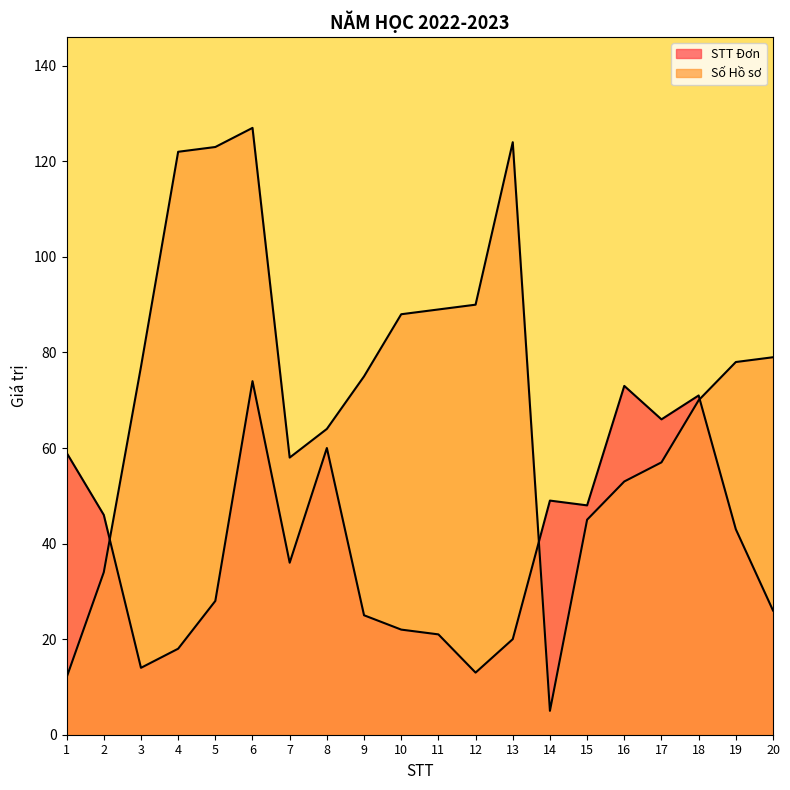

Which series has the largest total across all categories?

Số Hồ sơ